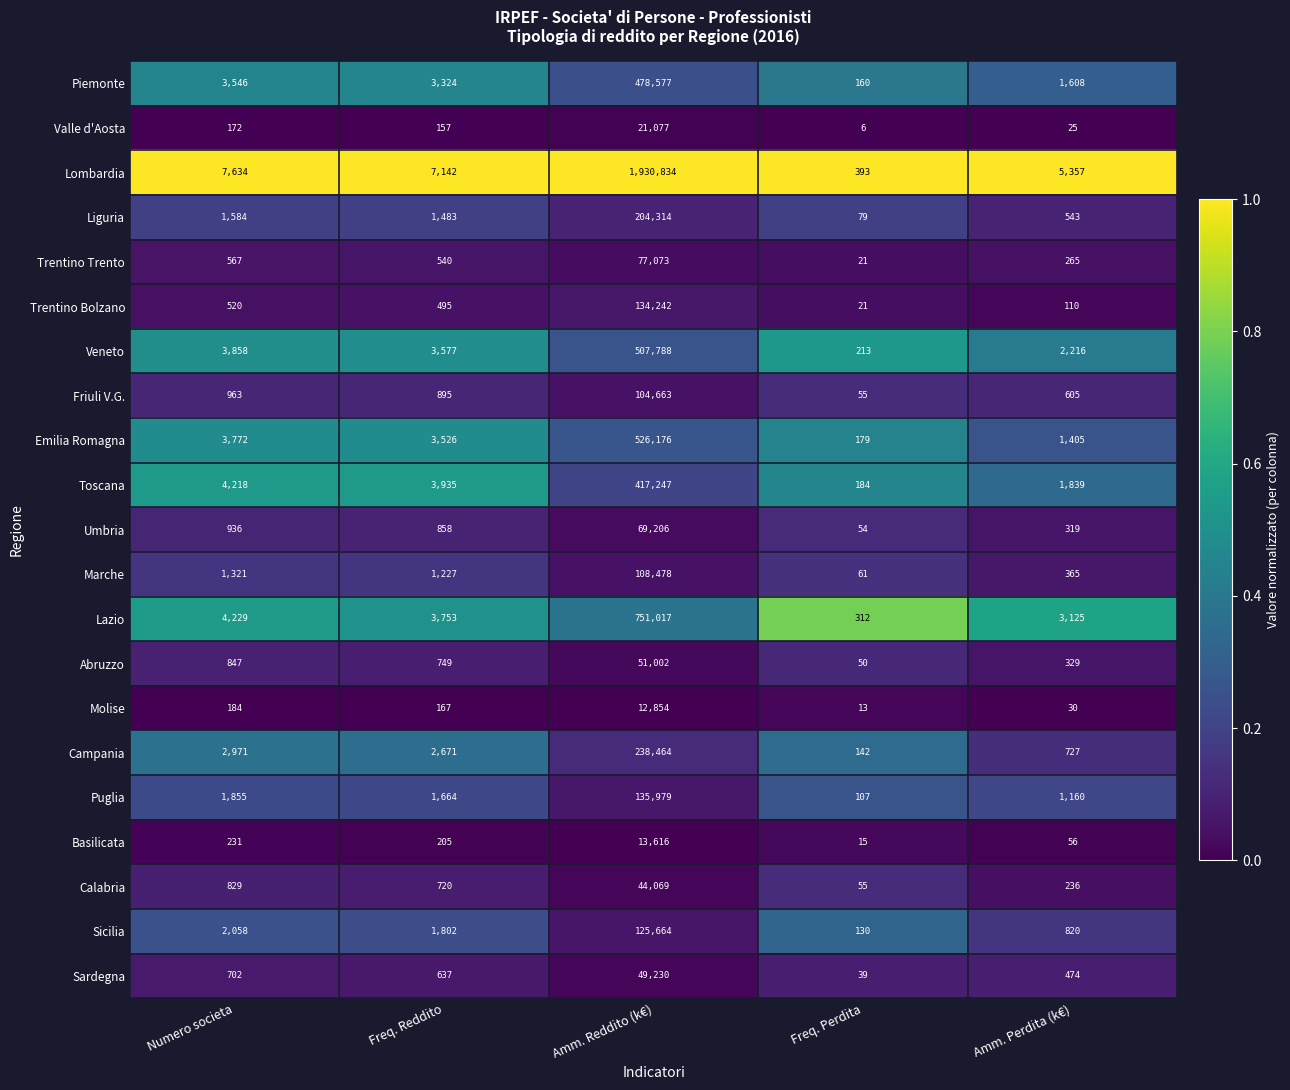

At which category is the sum across all series the highest?

Amm. Reddito (k€)